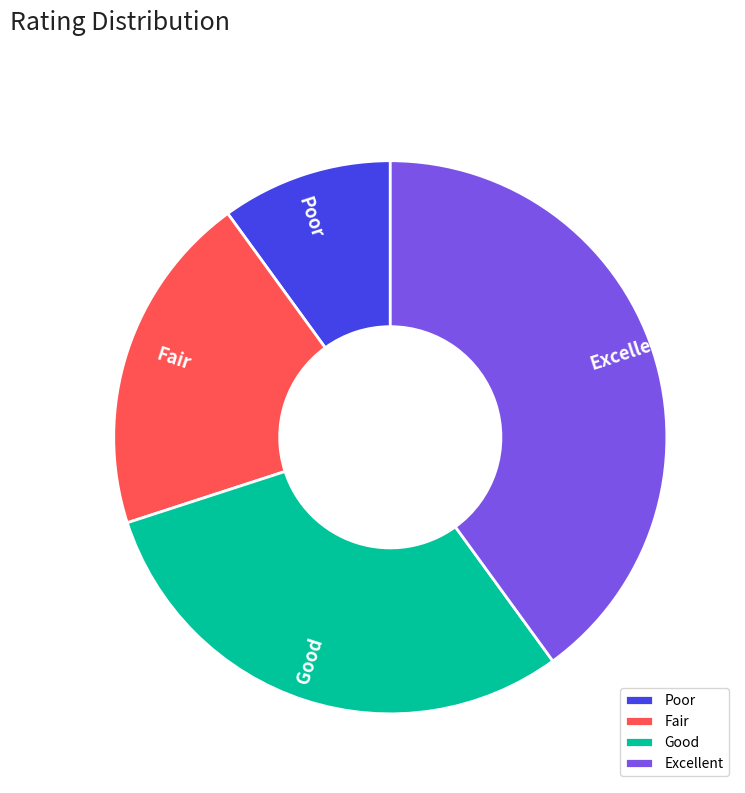

What is the ratio of the value at Excellent to the value at Poor?

4.0